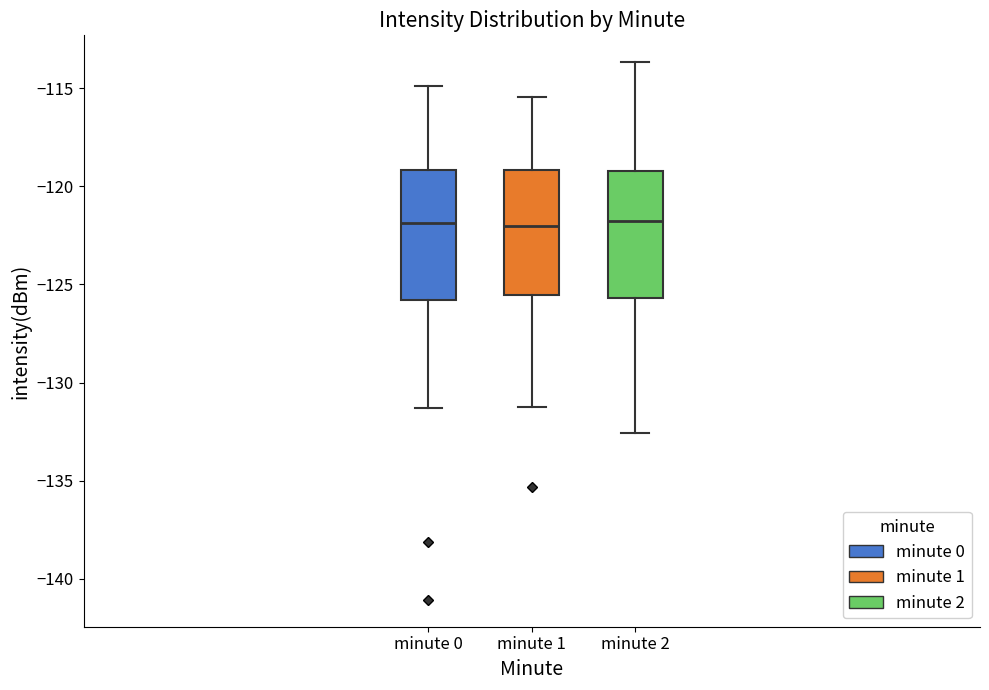

Reading left to right, transcribe this box plot: for each box, give where its median line is, the range the box spans, and where its two whiskers end, as read against the y-axis. The values are not printed on the chart, so give them approximately, as read against the axis.

minute 0: median -122.0, box -126.0 to -119.0, whiskers -131.5 to -115.0
minute 1: median -122.0, box -125.5 to -119.0, whiskers -131.0 to -115.5
minute 2: median -122.0, box -125.5 to -119.0, whiskers -132.5 to -113.5